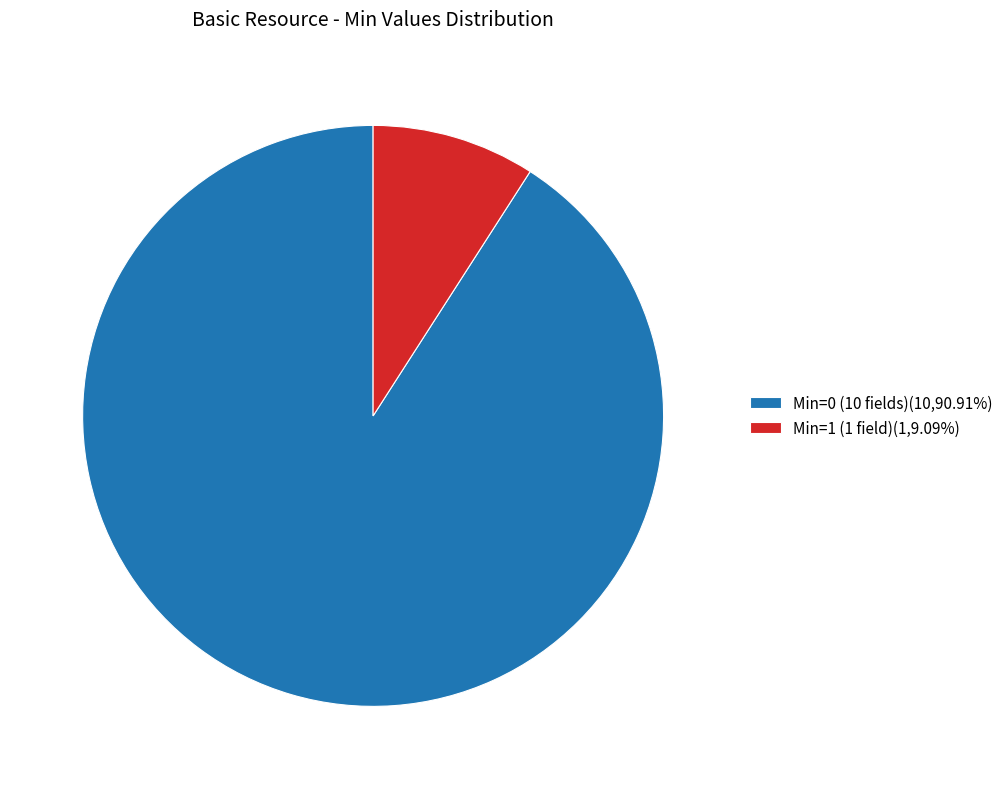

Is the sum of Min=1 (1 field)(1,9.09%) and Min=0 (10 fields)(10,90.91%) greater than half?

Yes